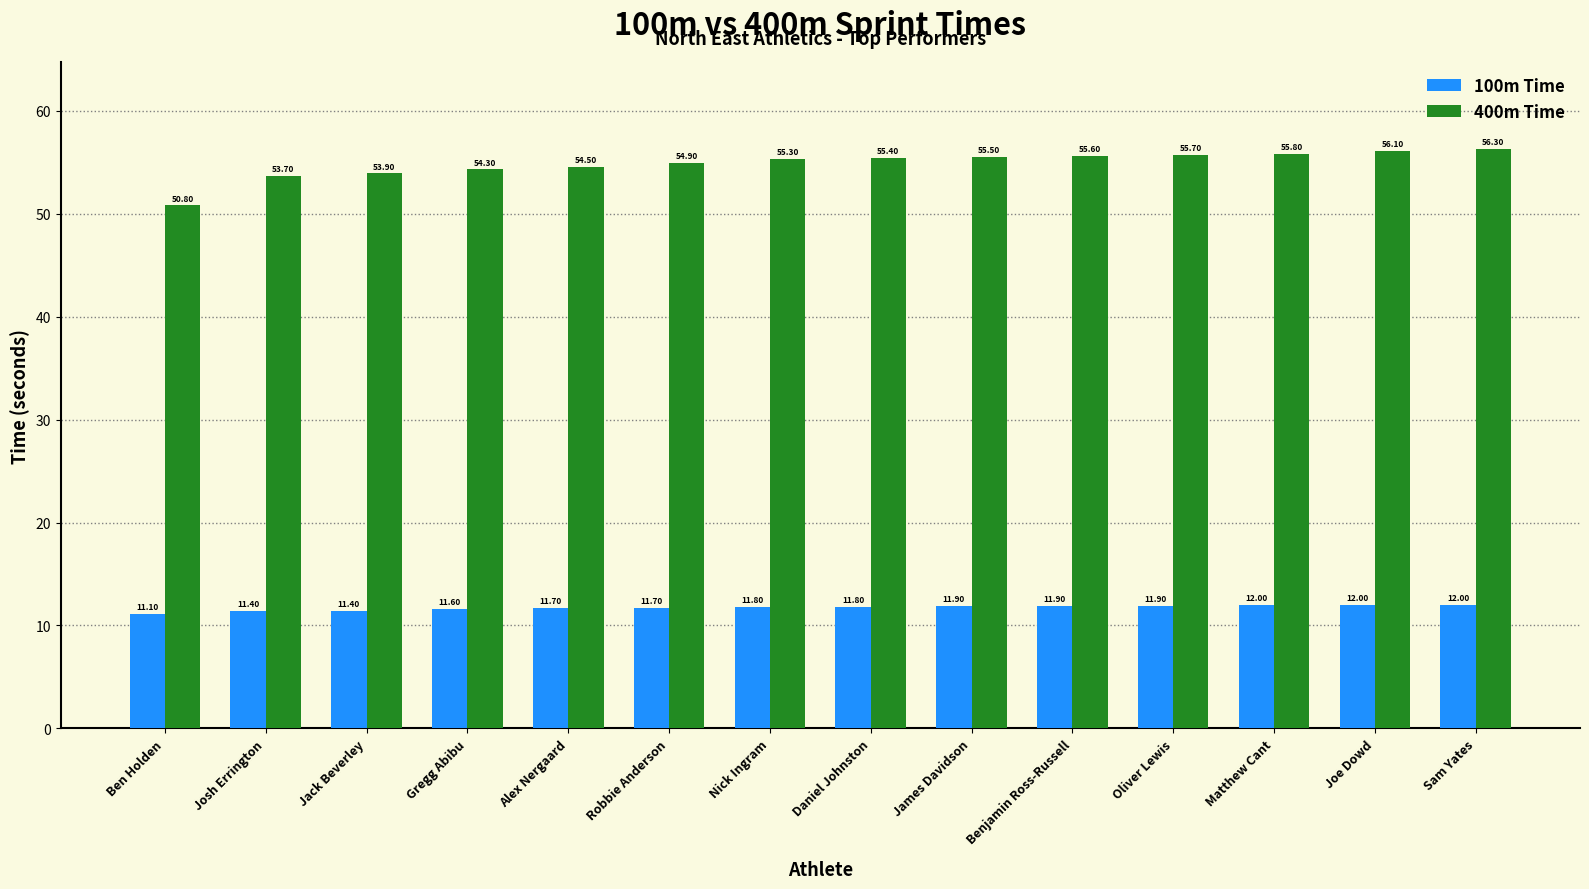

Reading right to left, transcribe all the data shown in this chart.

100m Time: Sam Yates=12.0	Joe Dowd=12.0	Matthew Cant=12.0	Oliver Lewis=11.9	Benjamin Ross-Russell=11.9	James Davidson=11.9	Daniel Johnston=11.8	Nick Ingram=11.8	Robbie Anderson=11.7	Alex Nergaard=11.7	Gregg Abibu=11.6	Jack Beverley=11.4	Josh Errington=11.4	Ben Holden=11.1
400m Time: Sam Yates=56.3	Joe Dowd=56.1	Matthew Cant=55.8	Oliver Lewis=55.7	Benjamin Ross-Russell=55.6	James Davidson=55.5	Daniel Johnston=55.4	Nick Ingram=55.3	Robbie Anderson=54.9	Alex Nergaard=54.5	Gregg Abibu=54.3	Jack Beverley=53.9	Josh Errington=53.7	Ben Holden=50.8